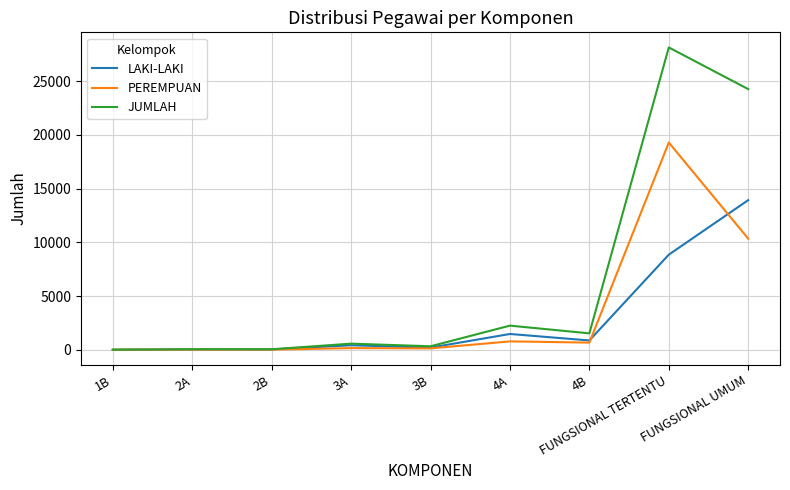

The value of PEREMPUAN at FUNGSIONAL TERTENTU is 19293. True or false?

True